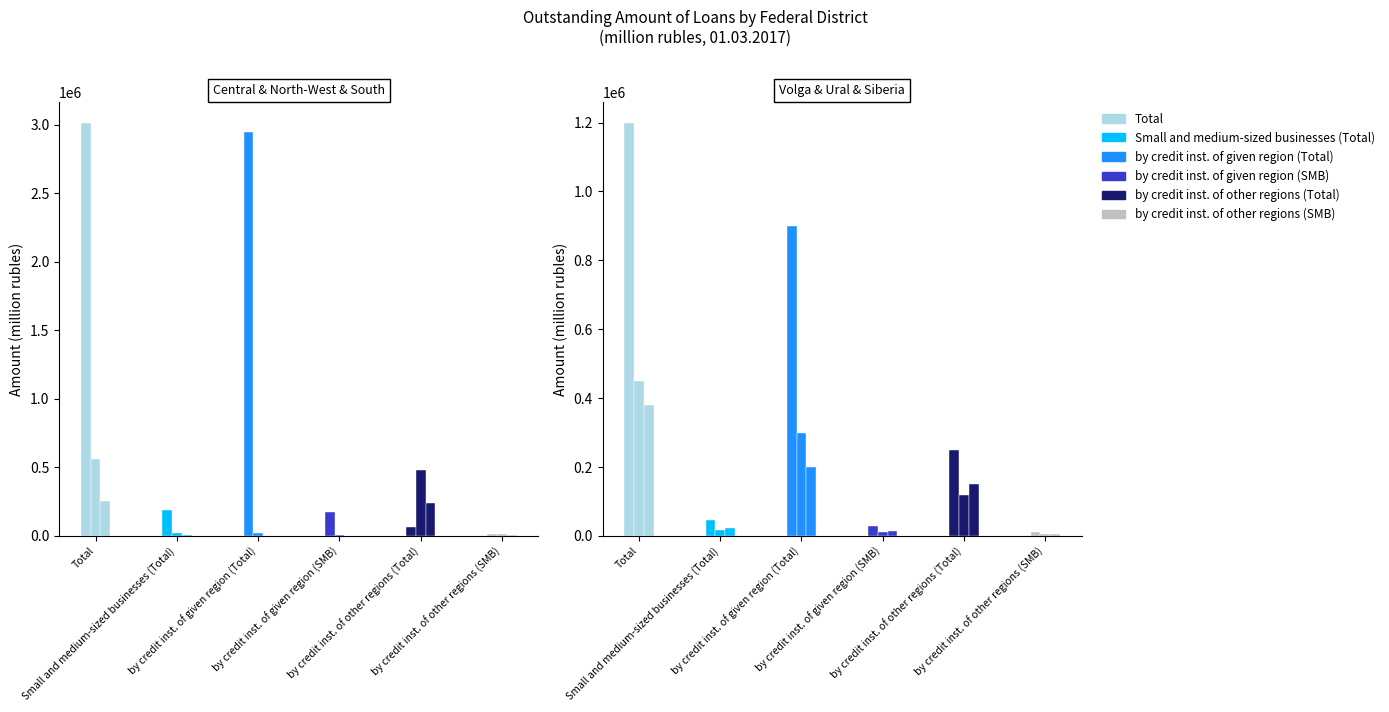

True or false: by credit inst. of given region (Total) has a value of 2946564 at 0.

True